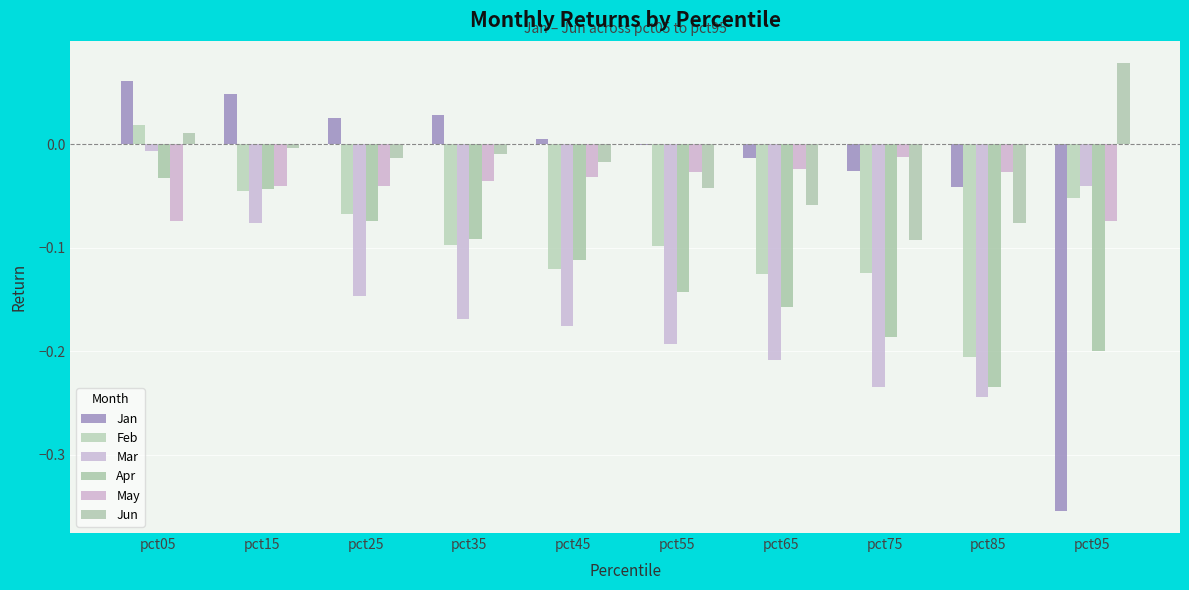

Which series changed the most between pct35 and pct75?

Apr